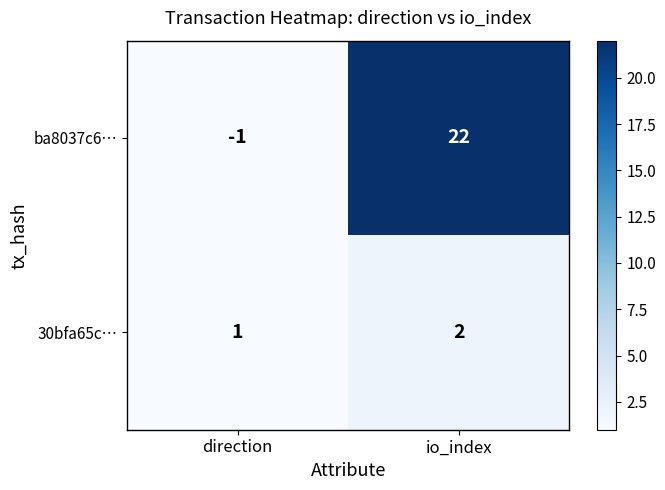

True or false: 30bfa65c… has a value of 2 at io_index.

True